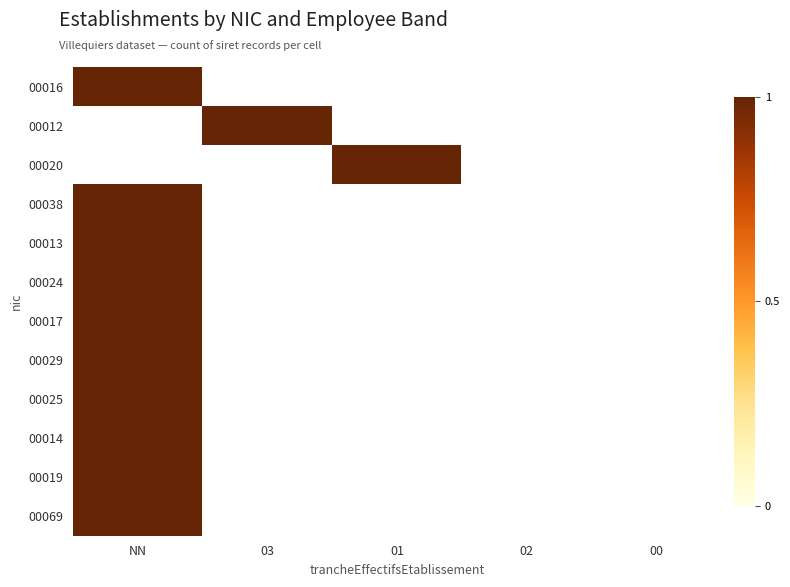

At which category is the sum across all series the highest?

NN